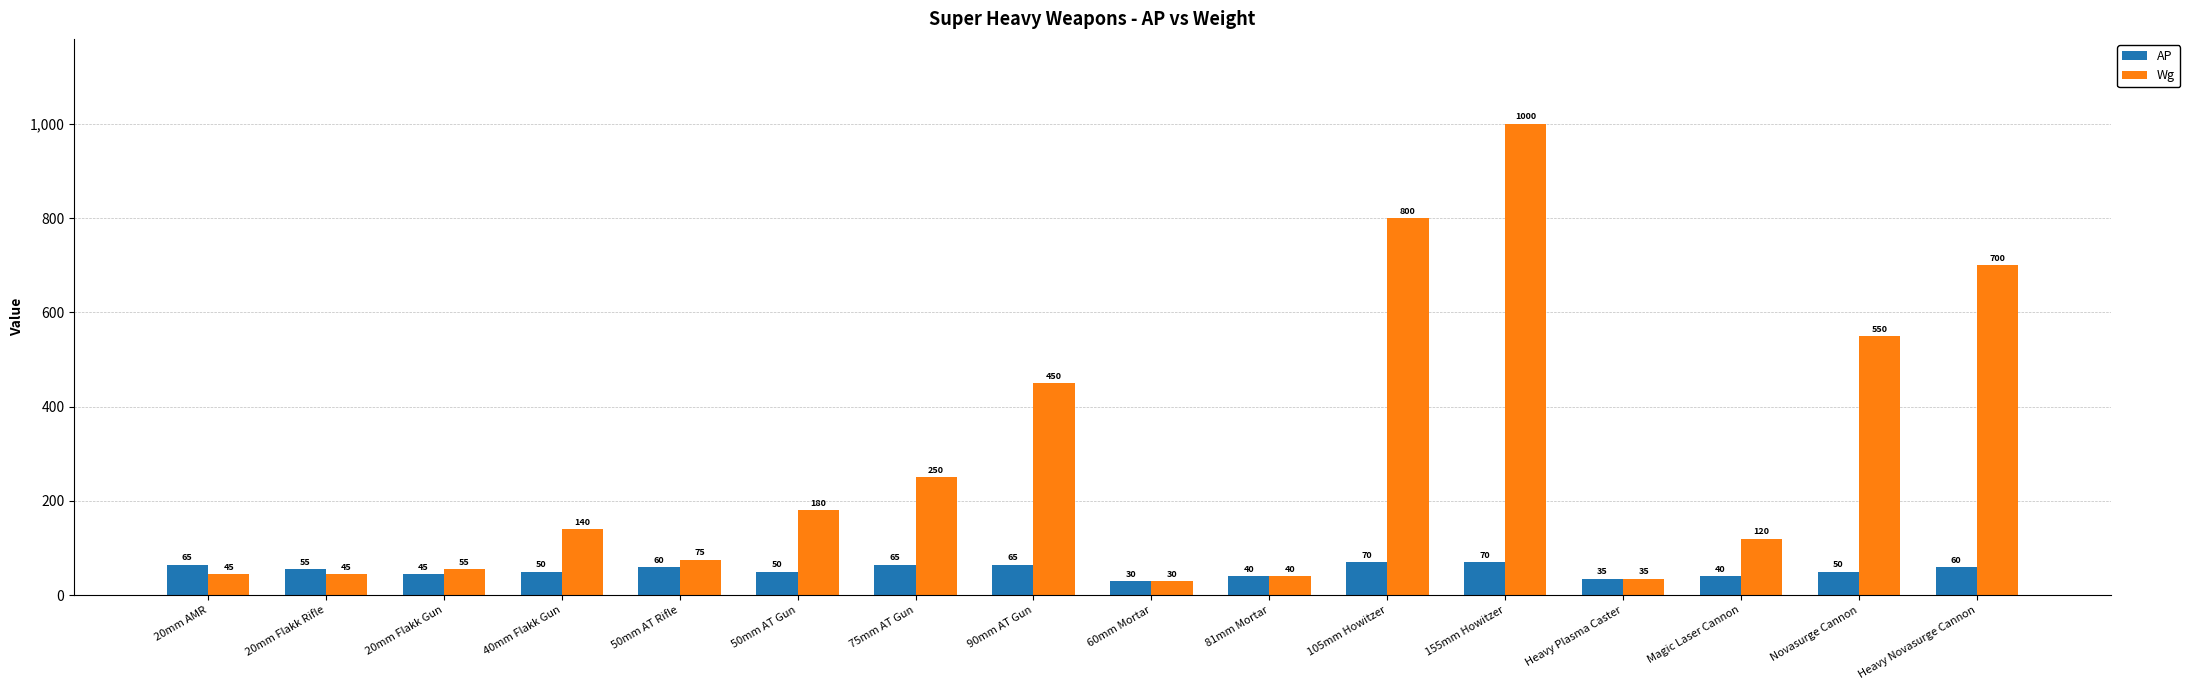

What is the maximum value shown in the chart?

1000